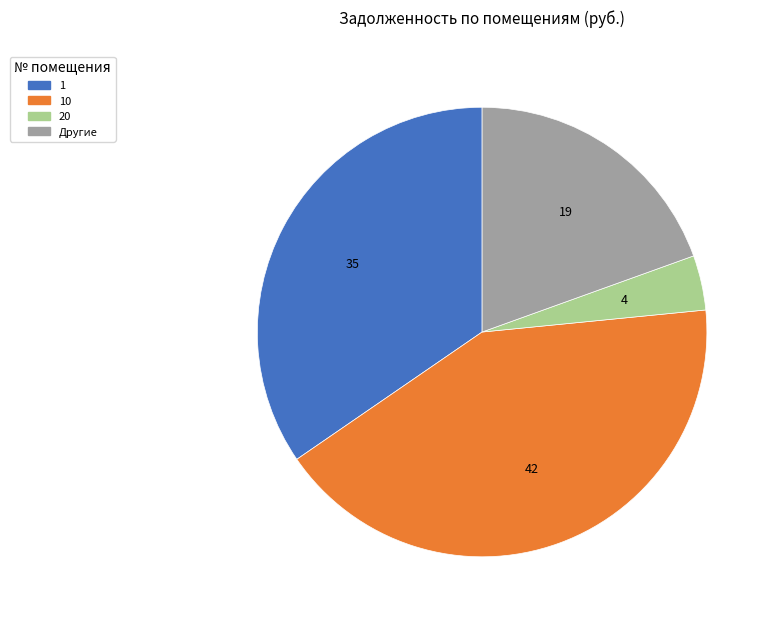

Is it true that 10 is 52% of the pie?

False